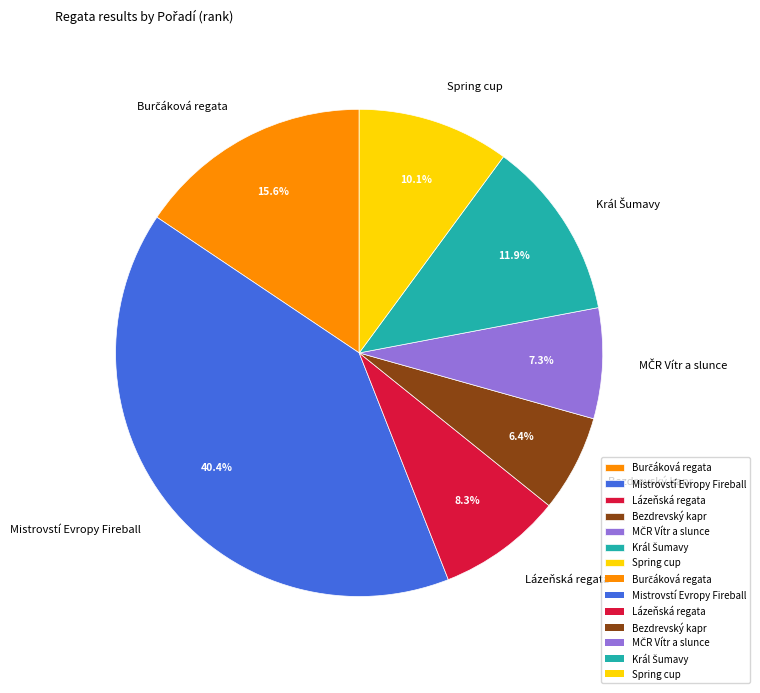

How many slices are in this pie chart?

7